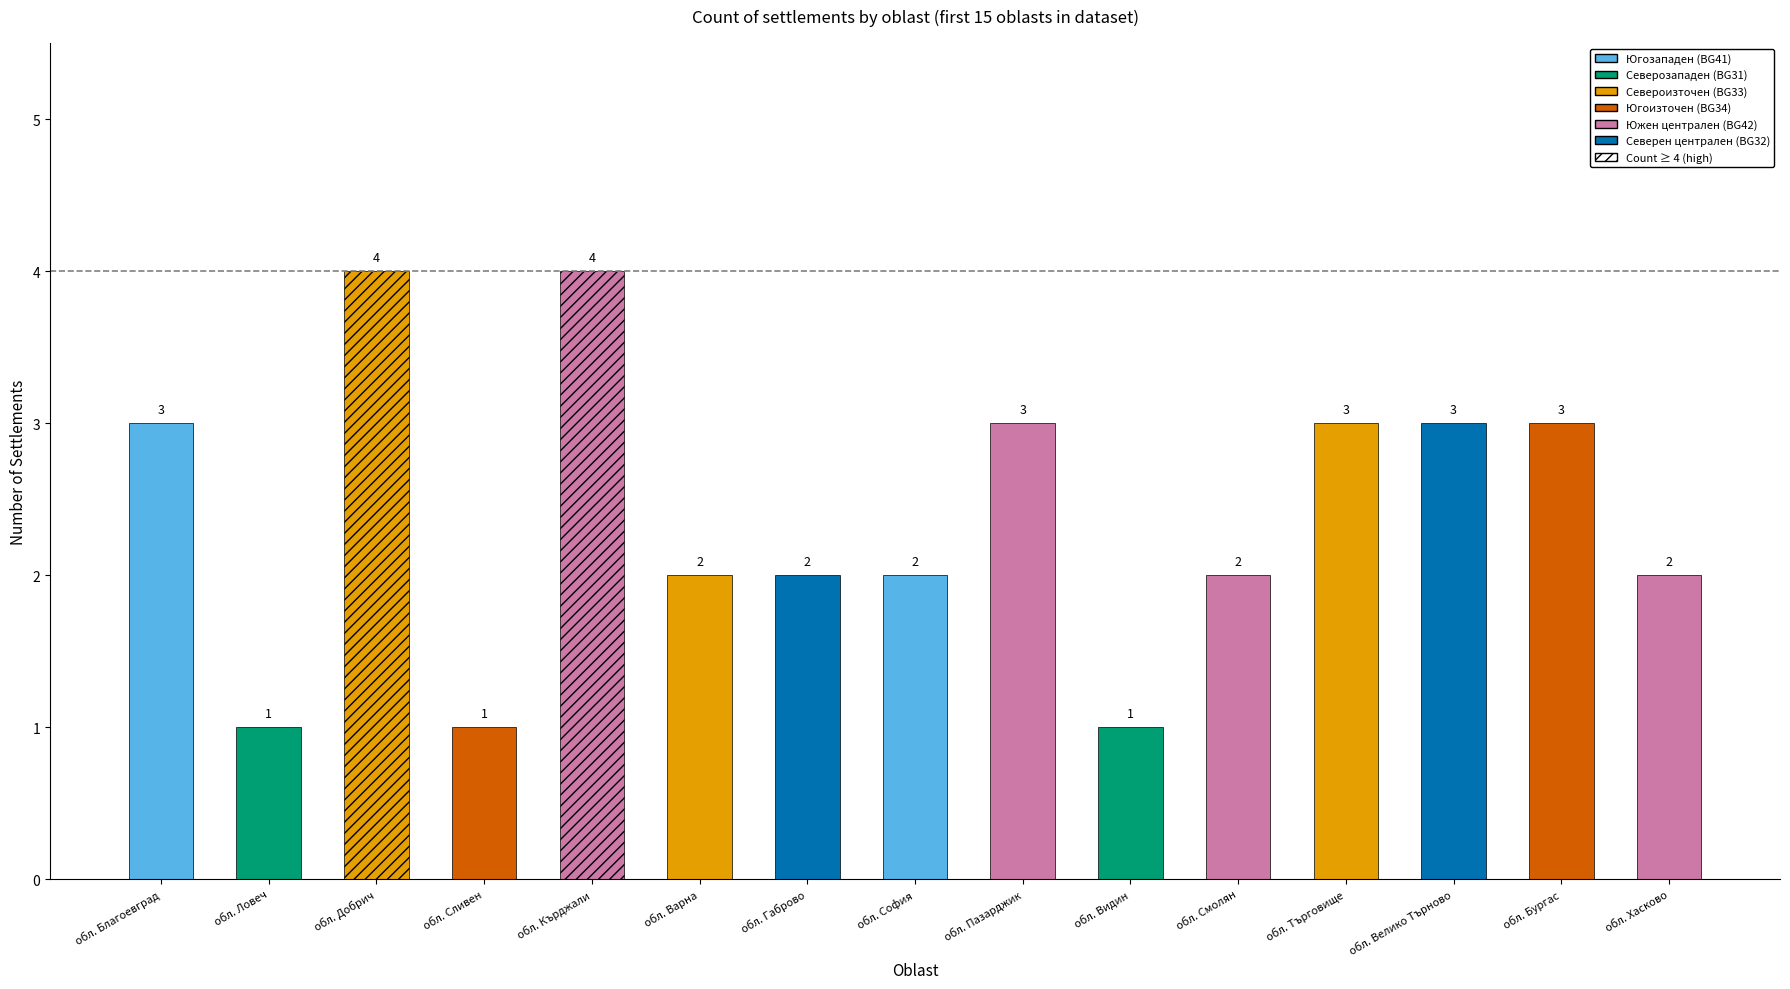

How many values exceed 2?

7